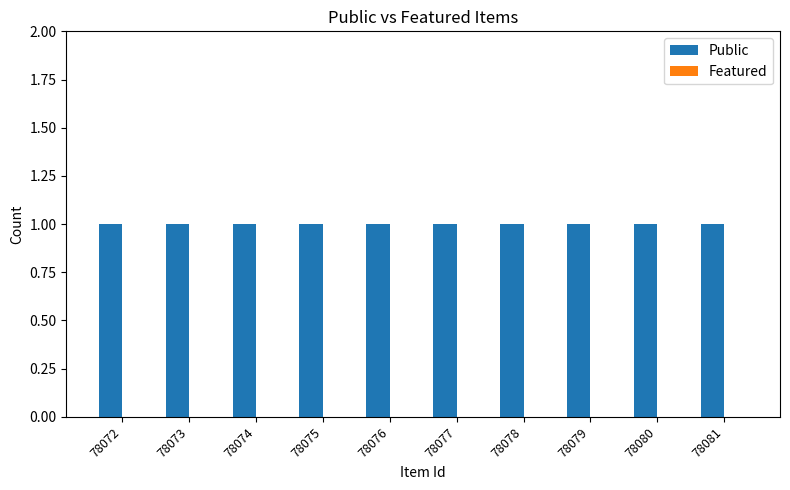

The Featured series shows 0 at 78080. True or false?

True